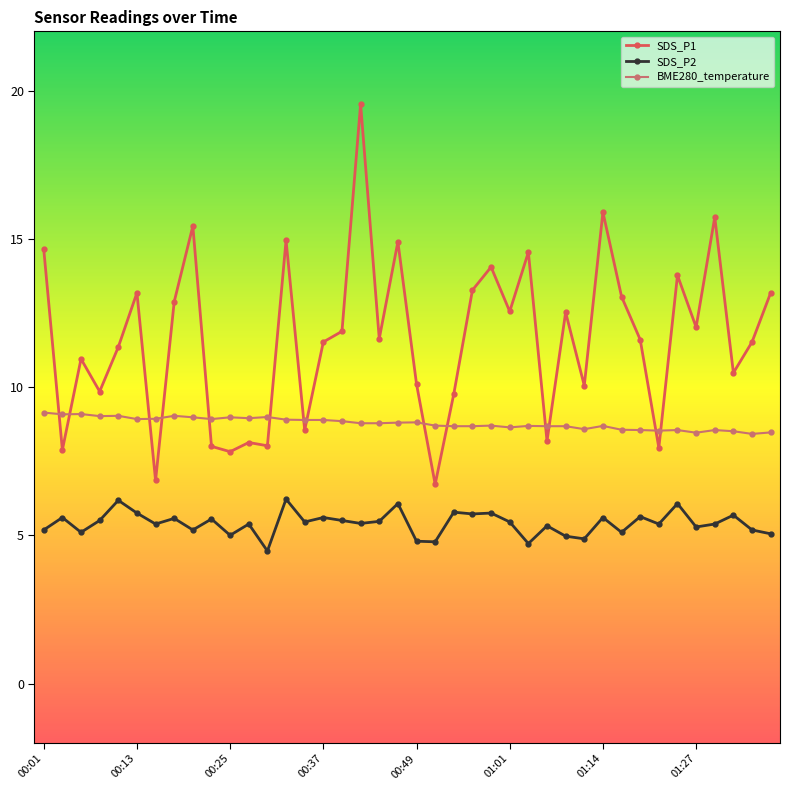

What is the maximum value for BME280_temperature?

9.1